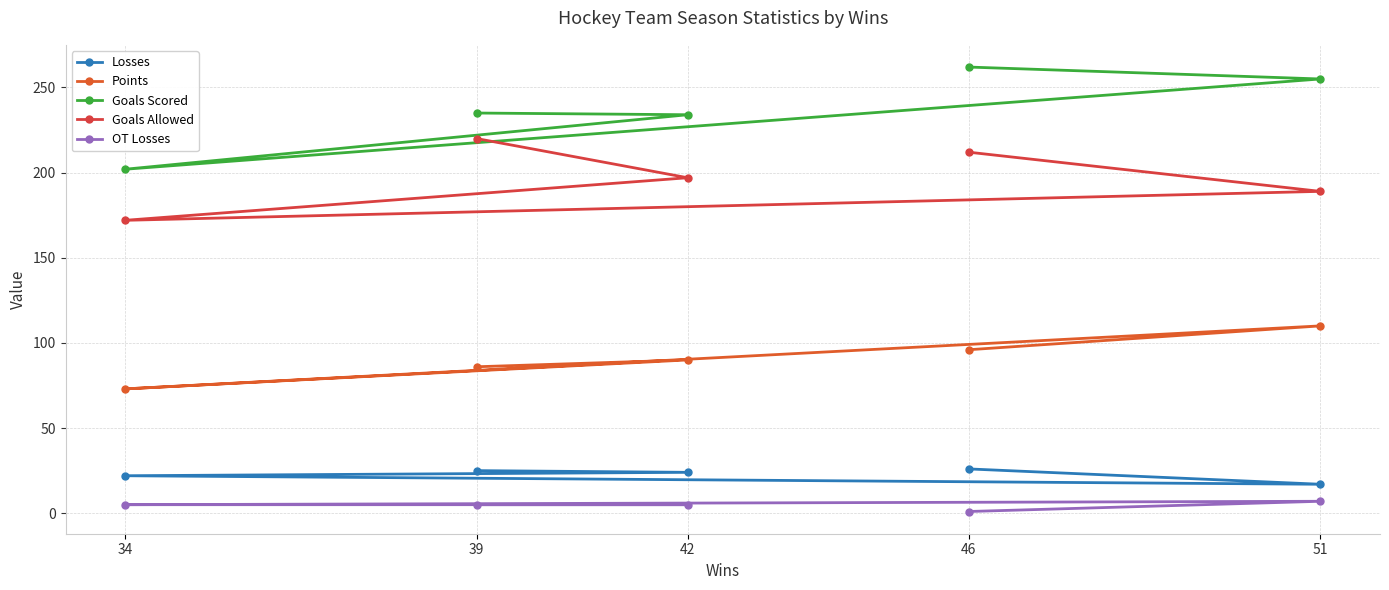

What is the sum of the Goals Scored values at 42 and 39?

469